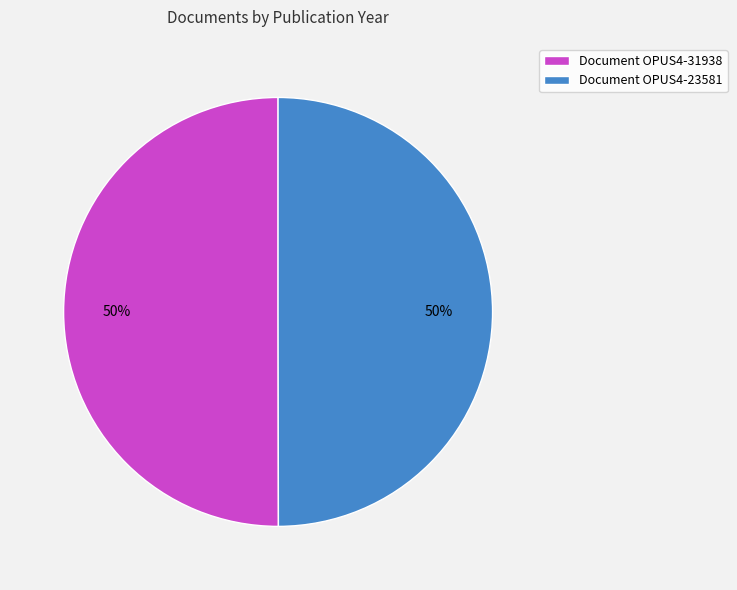

Approximately how many times larger is the value at Document OPUS4-31938 compared to Document OPUS4-23581?

1.0